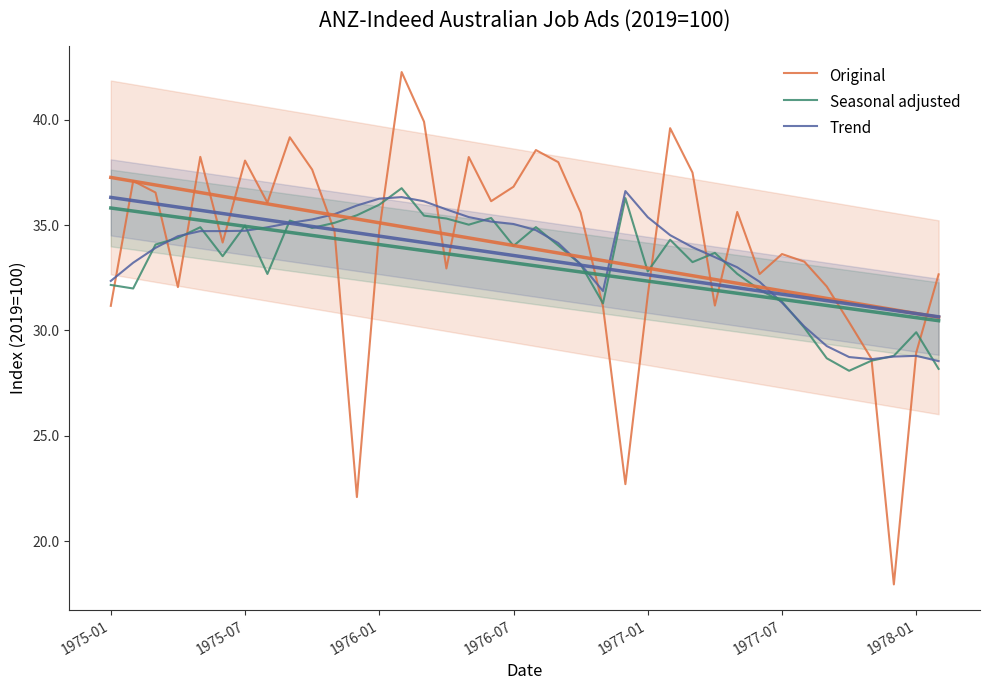

What are all the series names shown in the legend?

Original, Seasonal adjusted, Trend